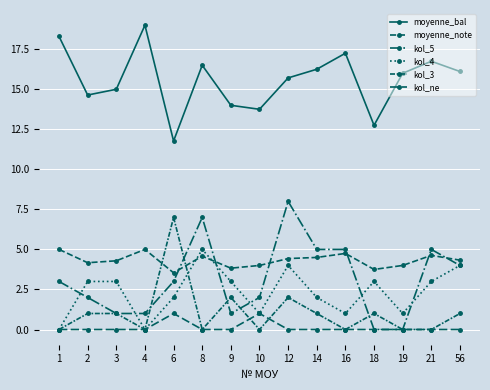

What is the value of the moyenne_note point at the 15th from the left?

4.3